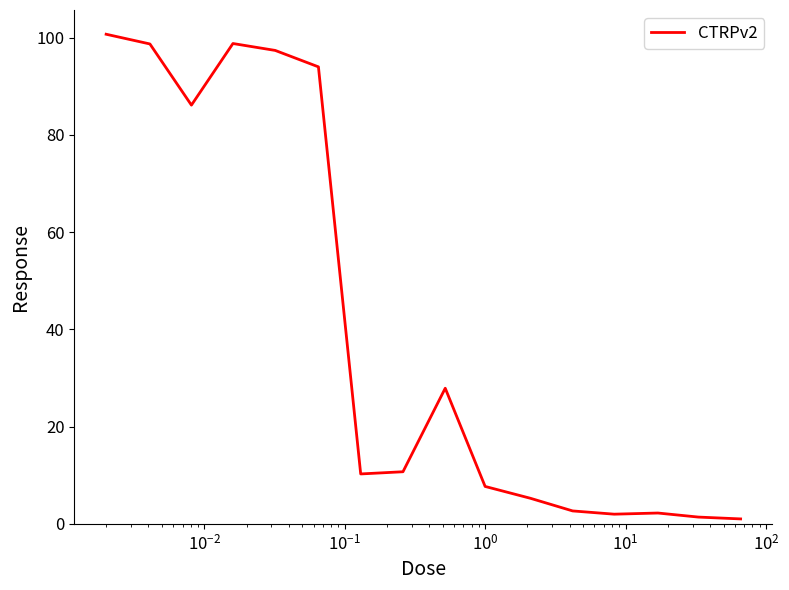

What is the minimum value shown in the chart?

1.0